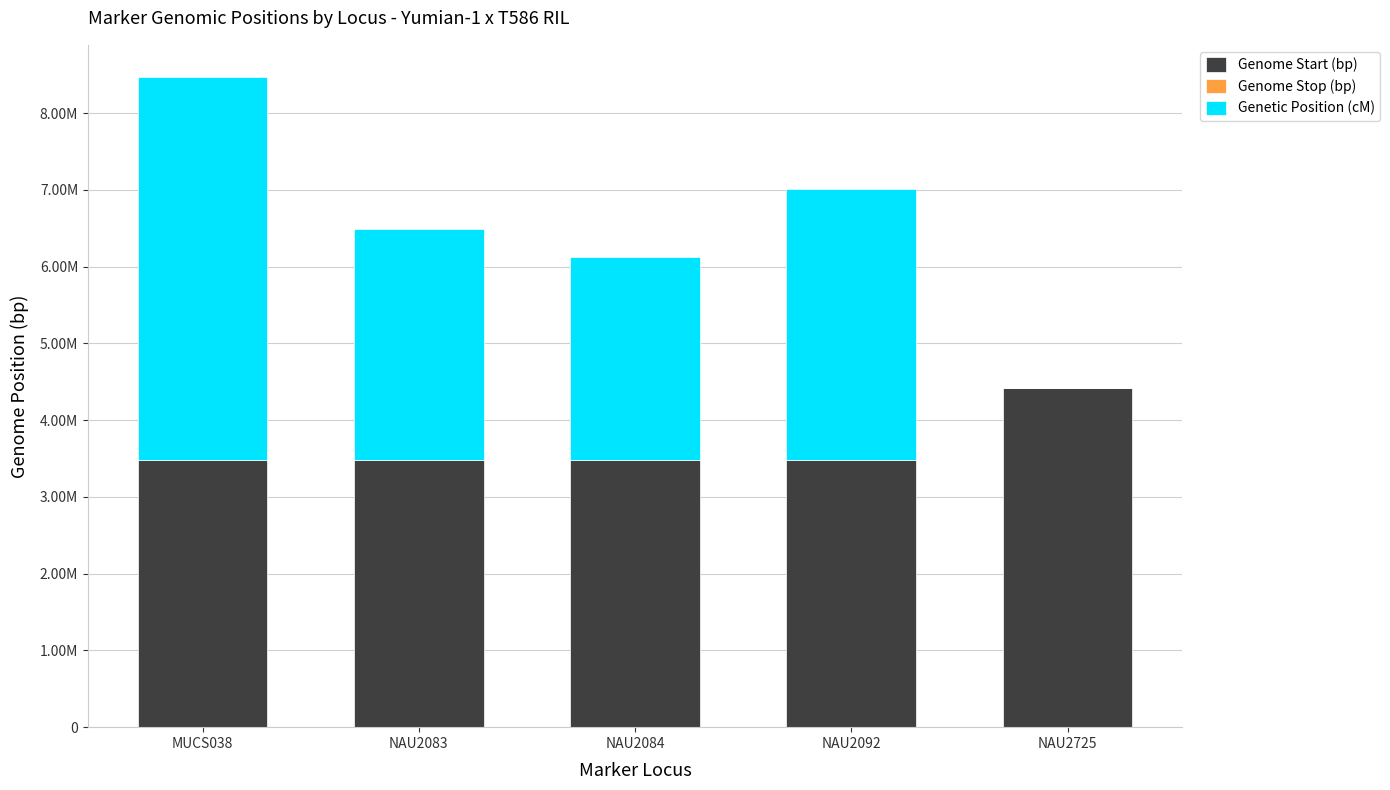

Does the chart contain stacked bars?

Yes